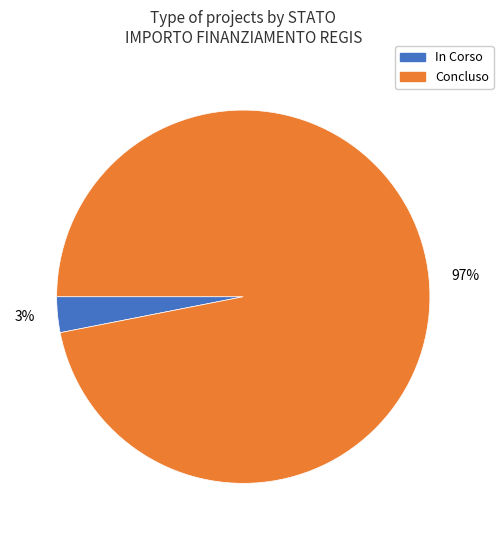

Is there any slice that represents more than half of the pie?

Yes